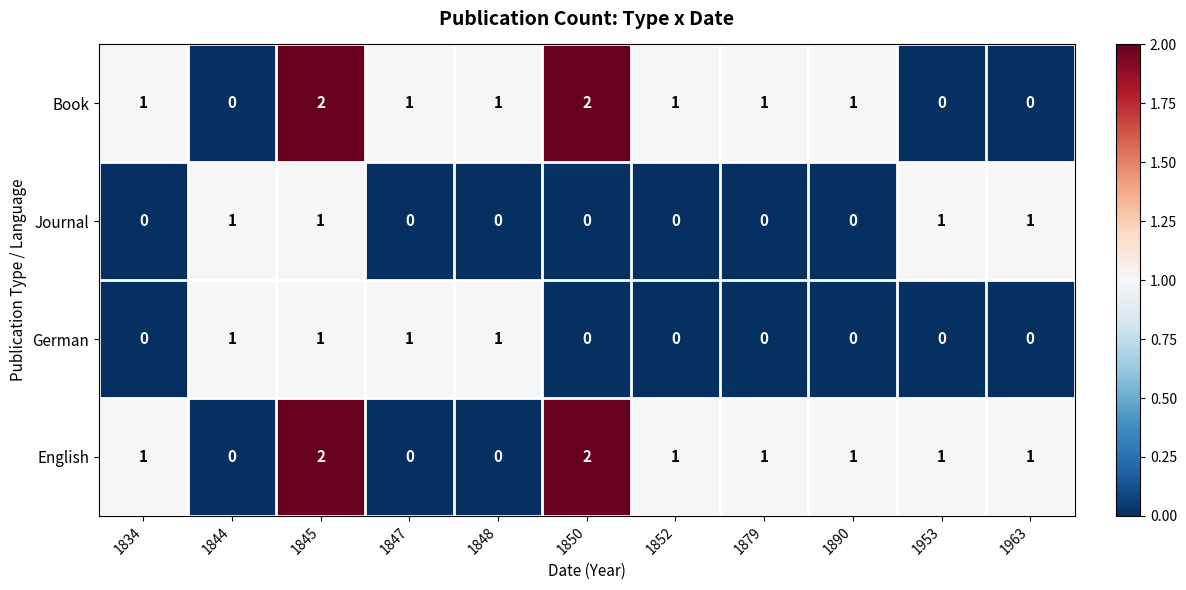

Is the value of German at 1848 greater than the value of English at 1848?

Yes